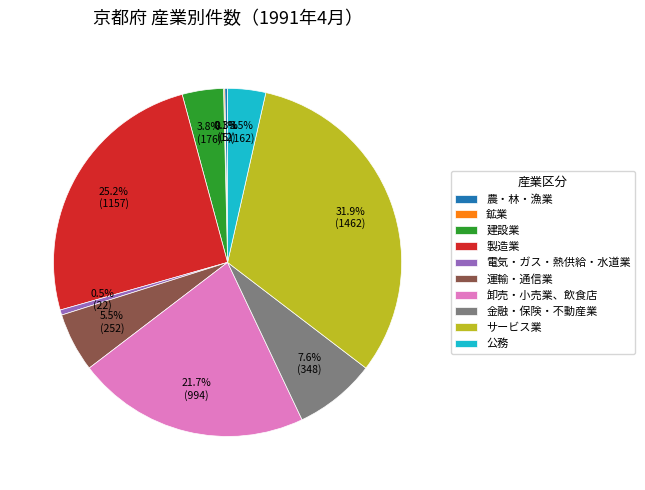

Which has a higher value, 卸売・小売業、飲食店 or サービス業?

サービス業